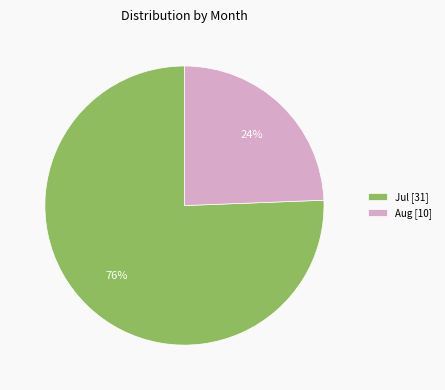

Which has a higher value, Aug [10] or Jul [31]?

Jul [31]